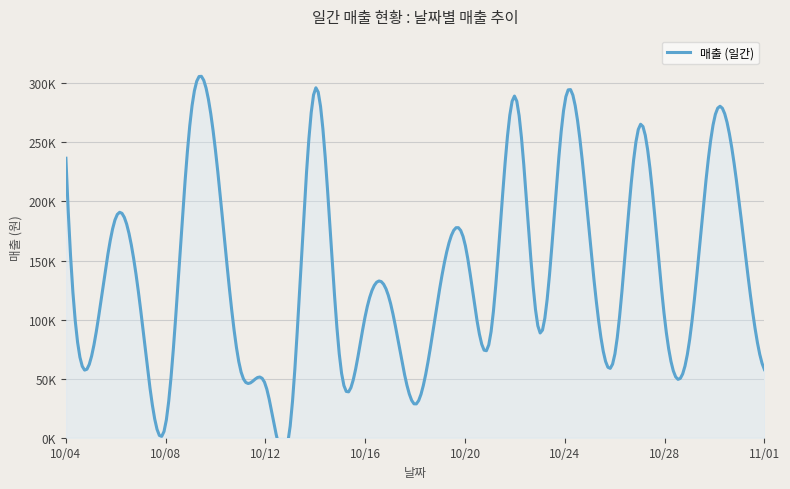

What is the sum of the values at 10/04 and 10/20?

400320